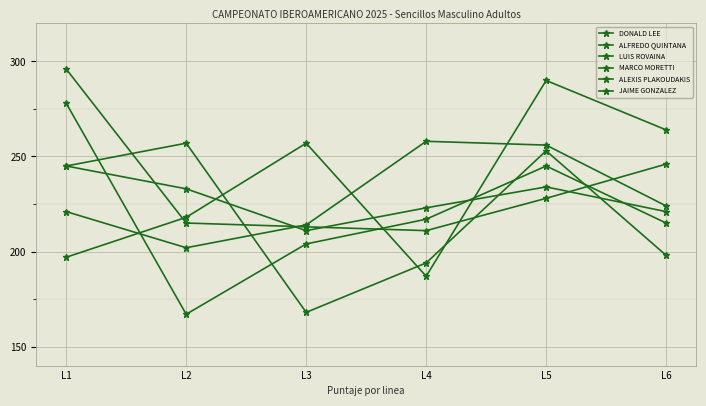

At which label does JAIME GONZALEZ reach its peak?

L2